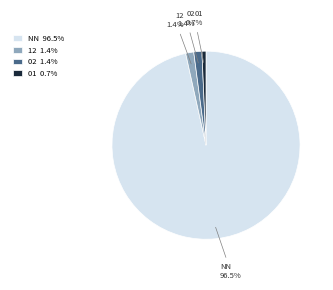

To the nearest percent, what portion does 12 represent?

1%